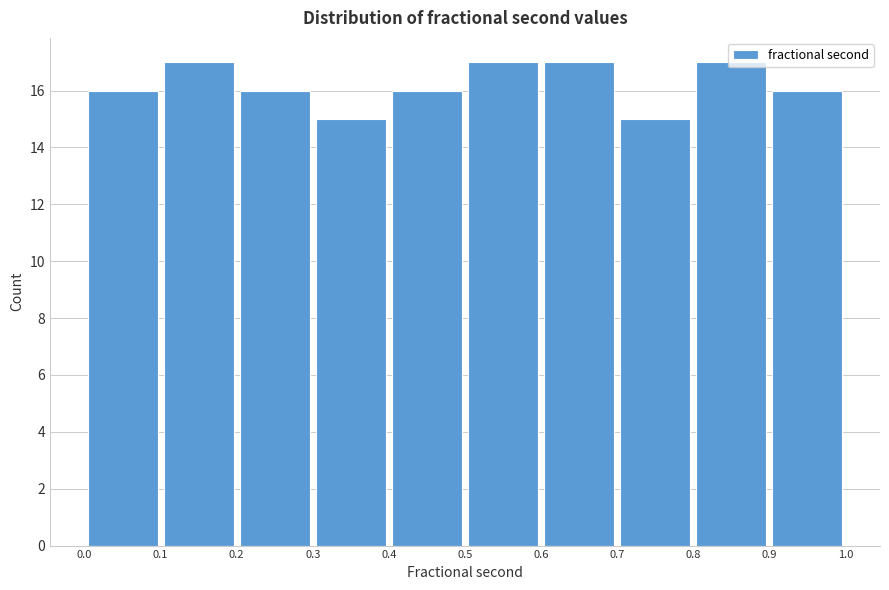

How tall is the bar that spans 0.9 to 1.0 on the x-axis? The values are not printed on the chart, so give them approximately, as read against the axis.

16